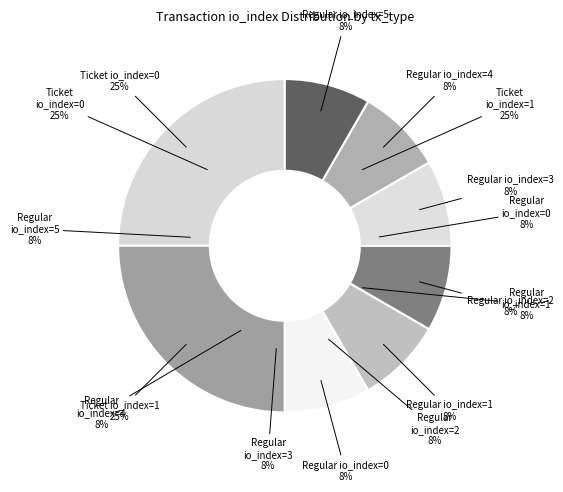

Is Ticket (io_index=0) the majority of the pie?

No